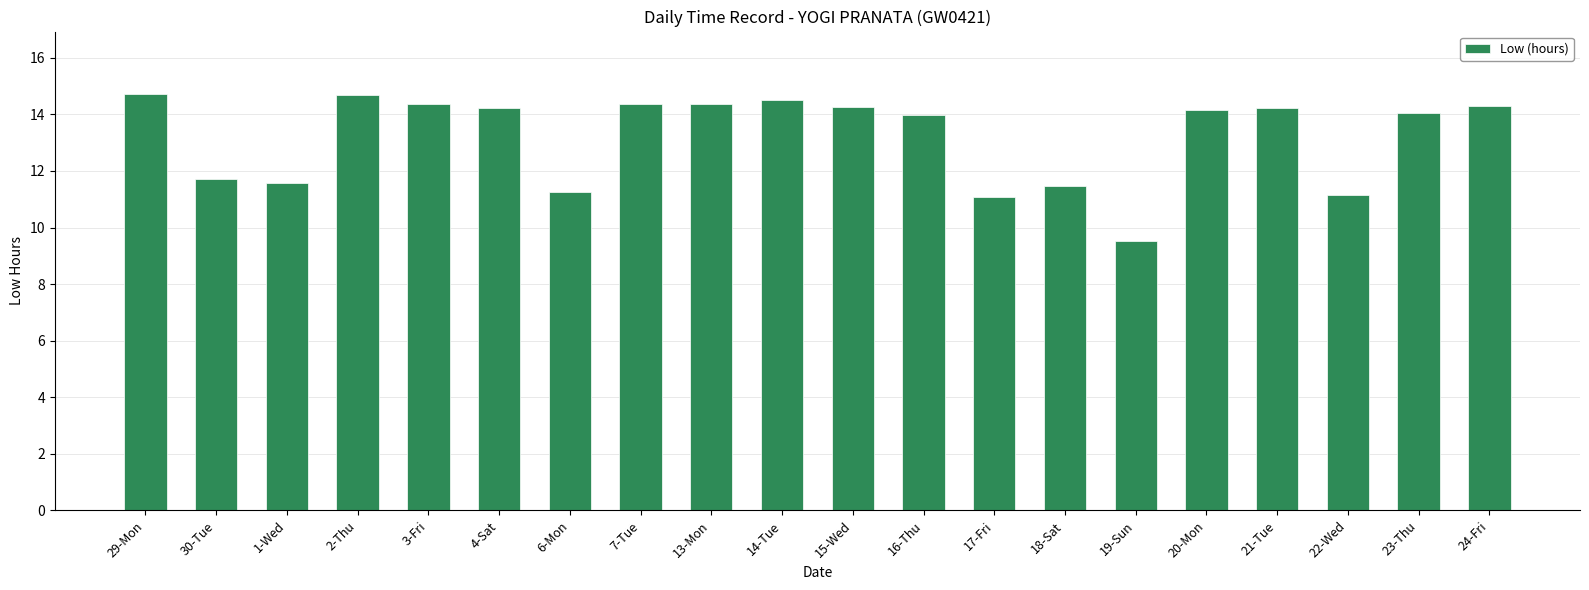

True or false: the data shows 14.3 at 24-Fri.

True